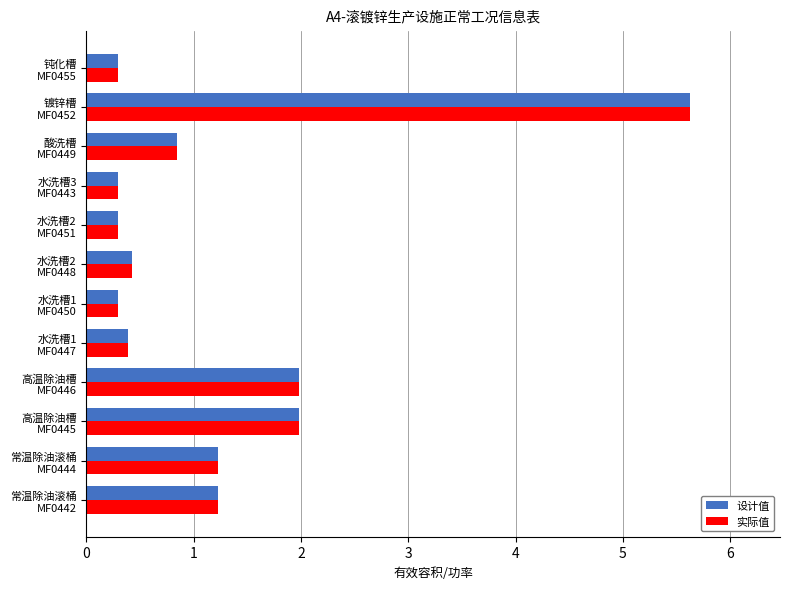

What is the minimum value for 实际值?

0.3